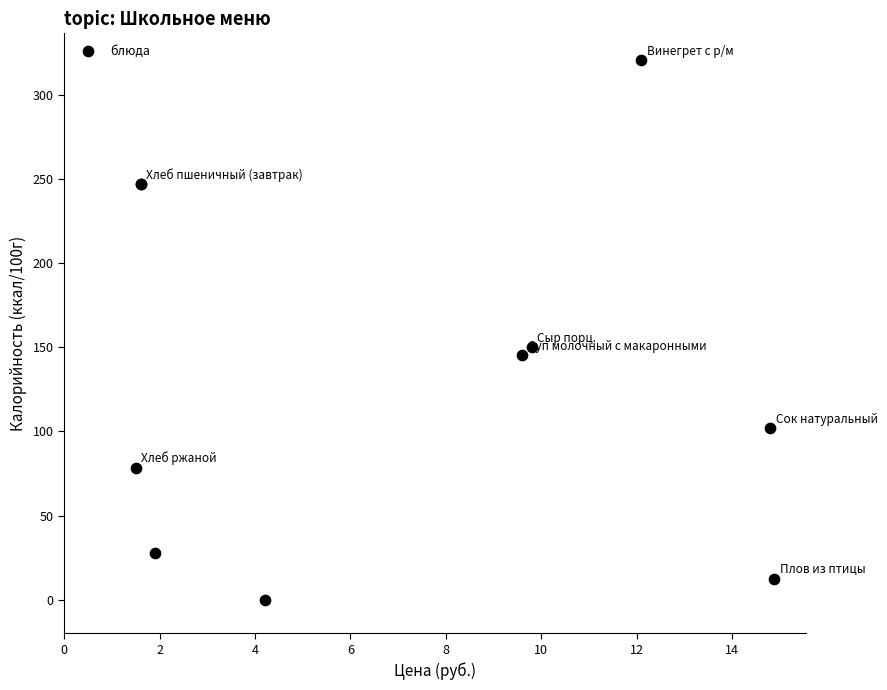

What Y value in the scatter plot is closest to 160?

150.0